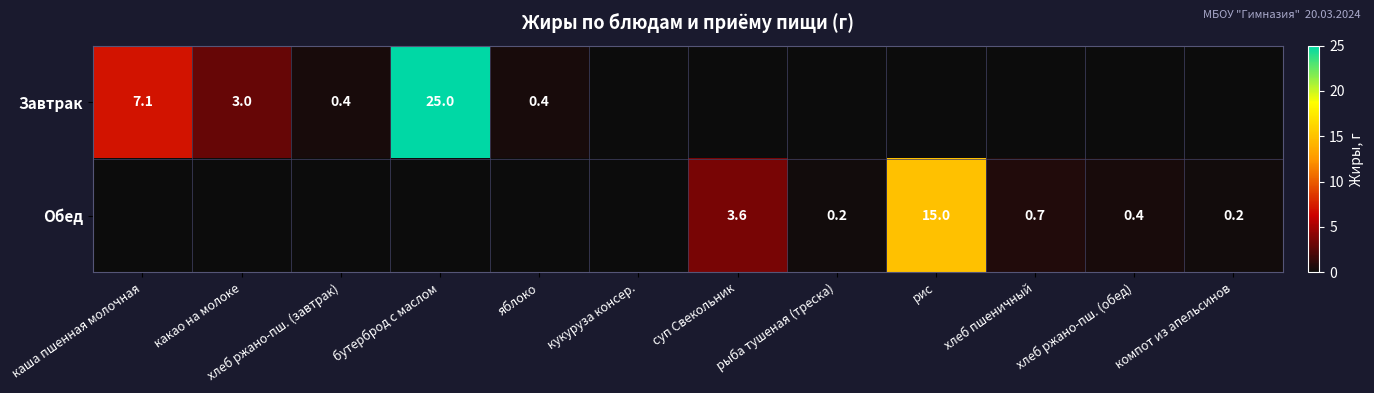

At which category is the sum across all series the highest?

бутерброд с маслом